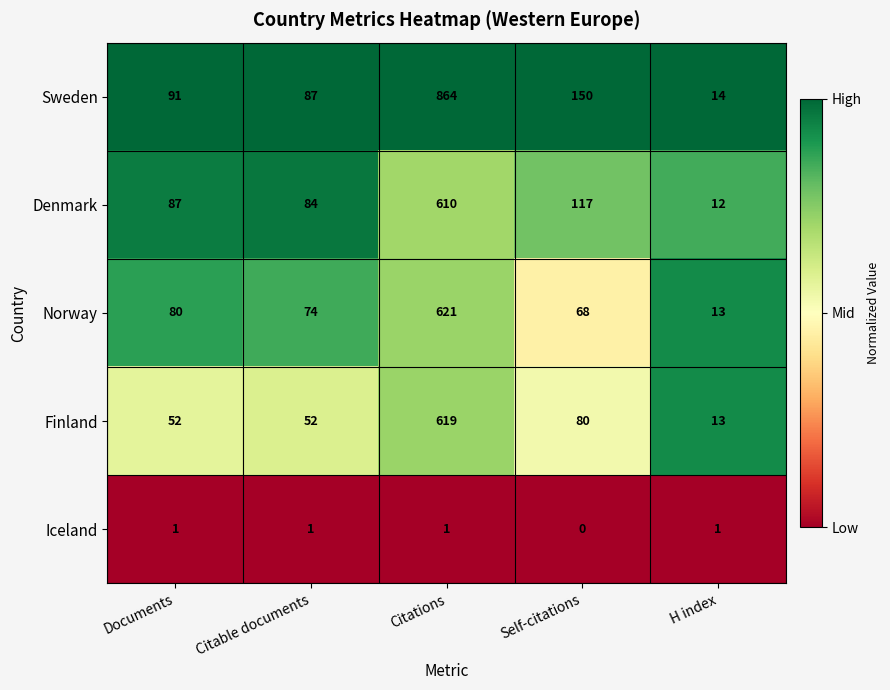

What is the spread (max minus min) of values at Self-citations?

150